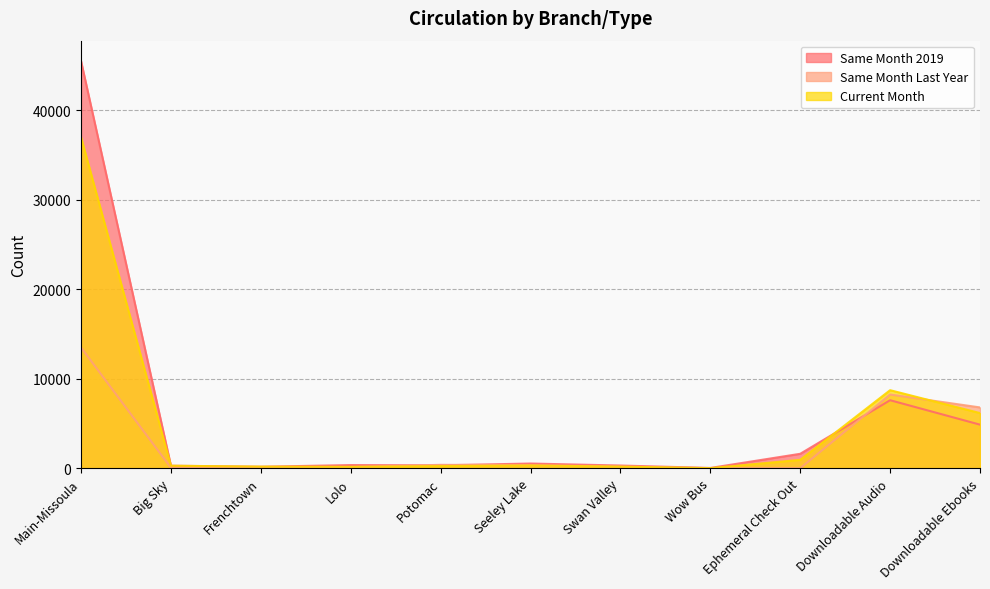

How many lines are shown in the chart?

3